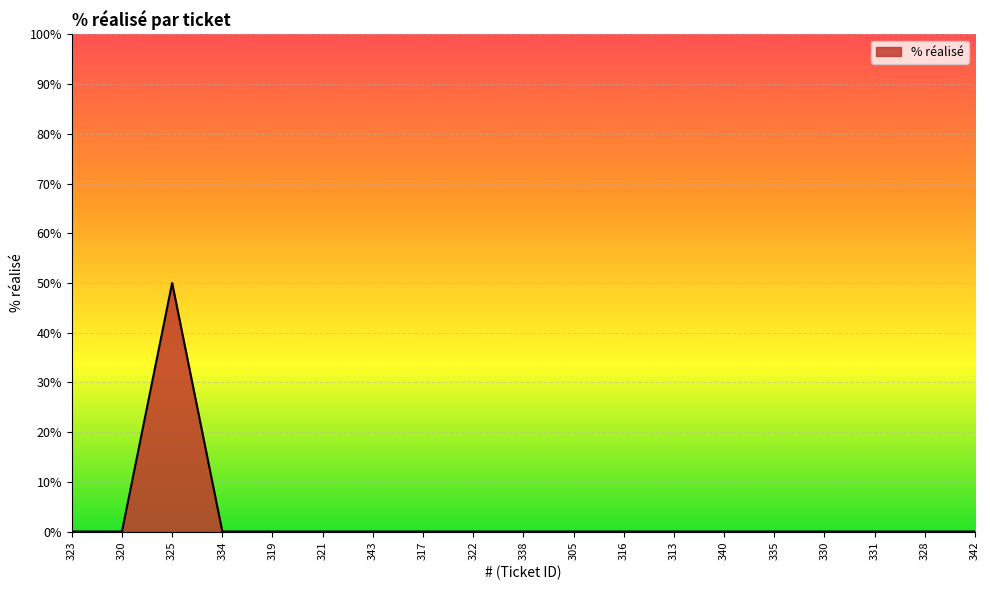

What position from the right is 321?

14